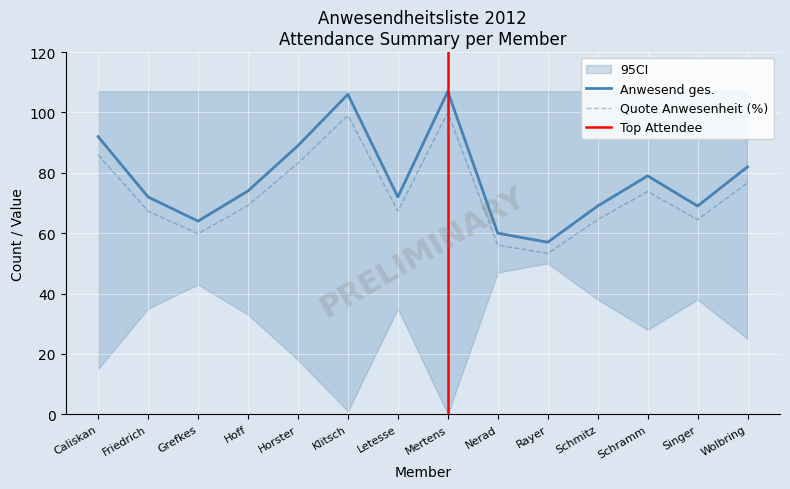

What is the label of the 2nd point from the right?

Singer